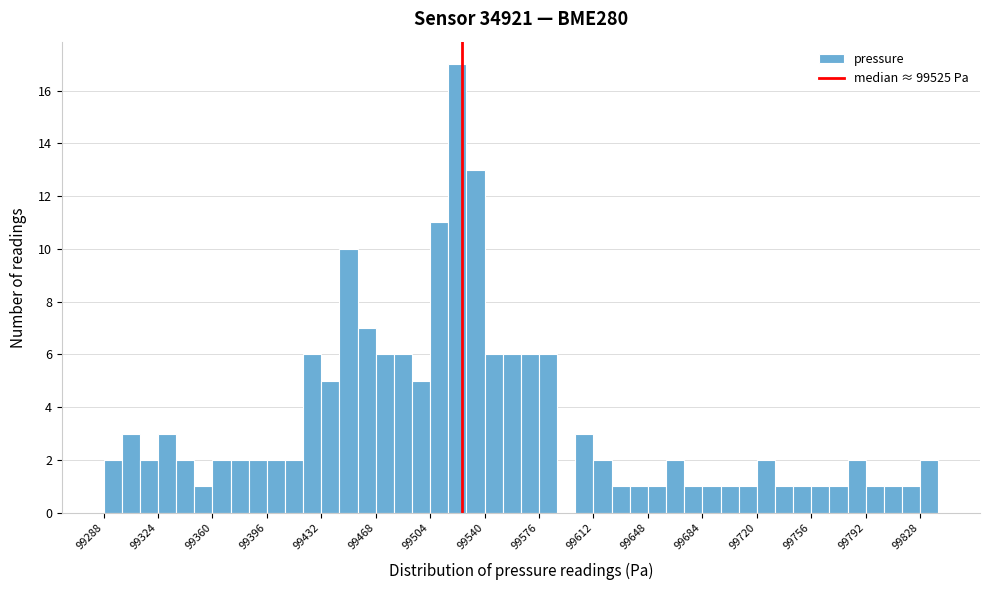

Read against the x-axis, roughly where is the centre of the tallest bar?

99520